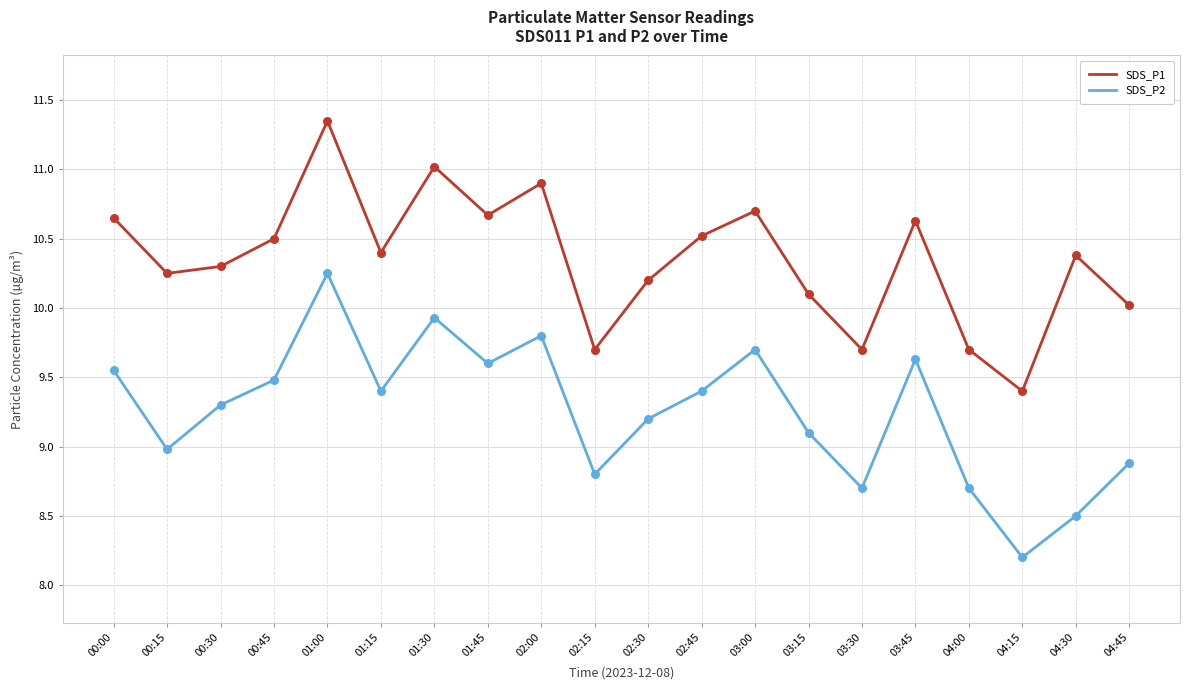

What are all the series names shown in the legend?

SDS_P1, SDS_P2